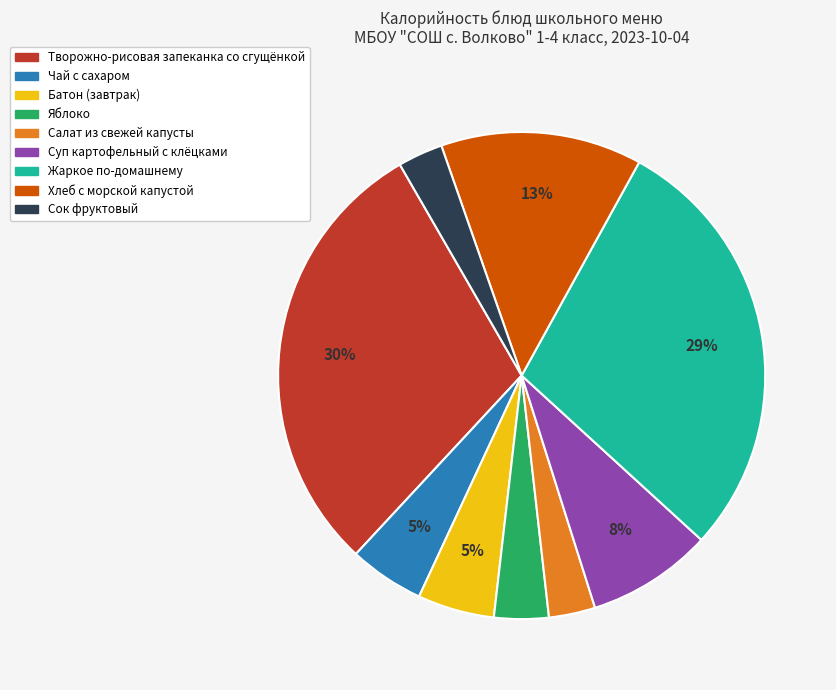

Count the number of slices in the pie.

9